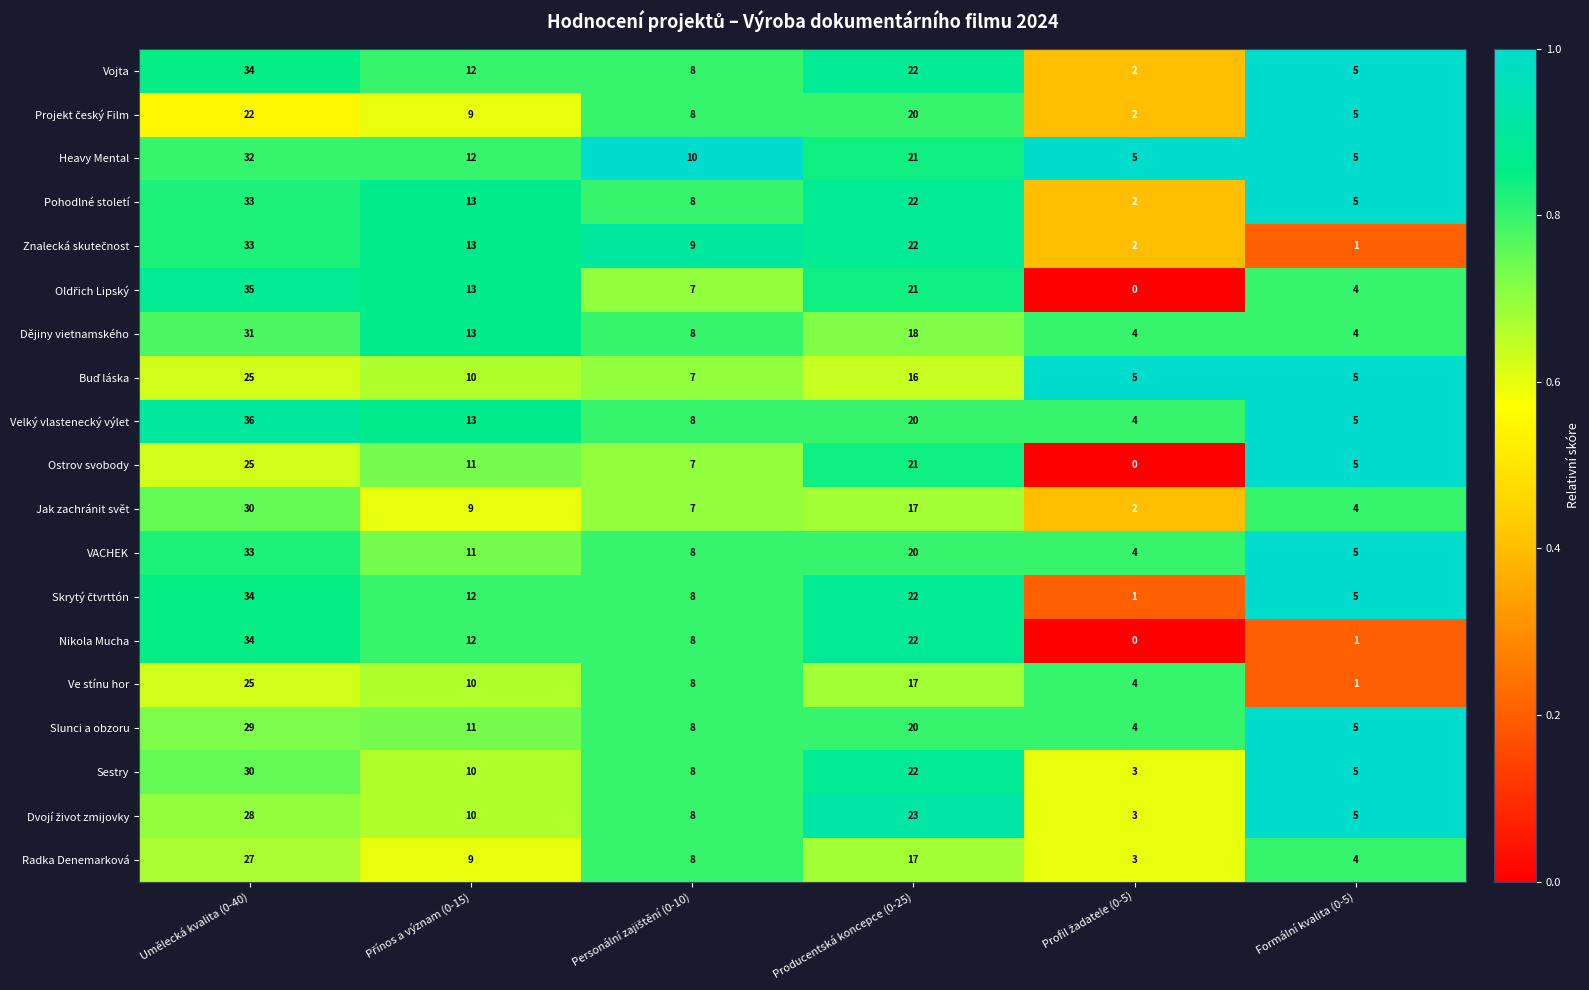

At which category does the chart reach its peak across all series?

Umělecká kvalita (0-40)